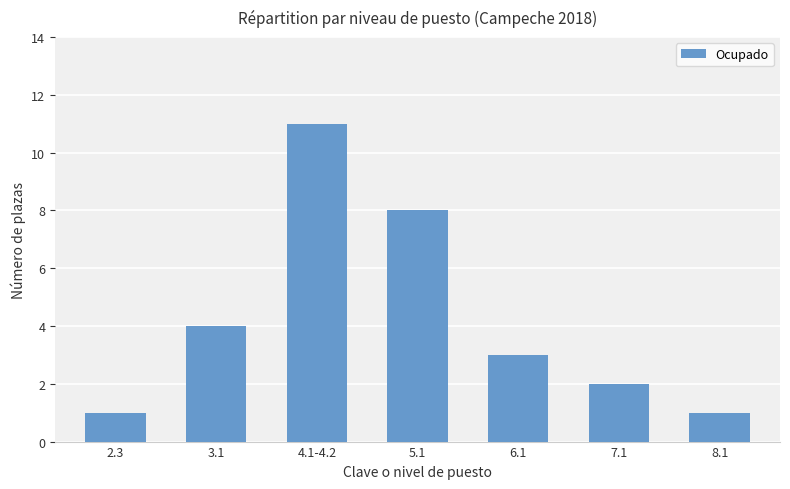

Reading left to right, transcribe all the data shown in this chart.

1	4	11	8	3	2	1